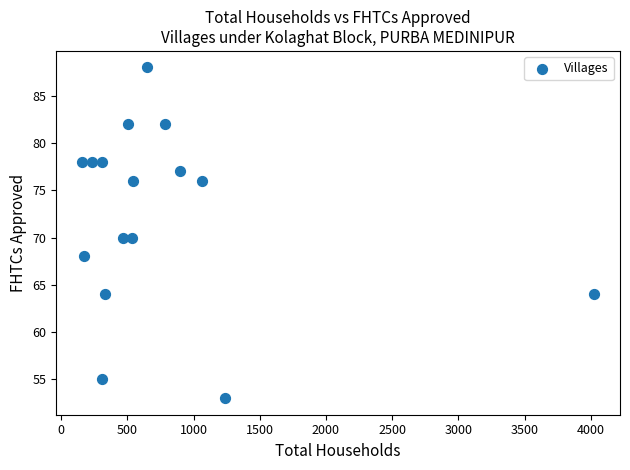

What is the range of Y values (max minus min)?

35